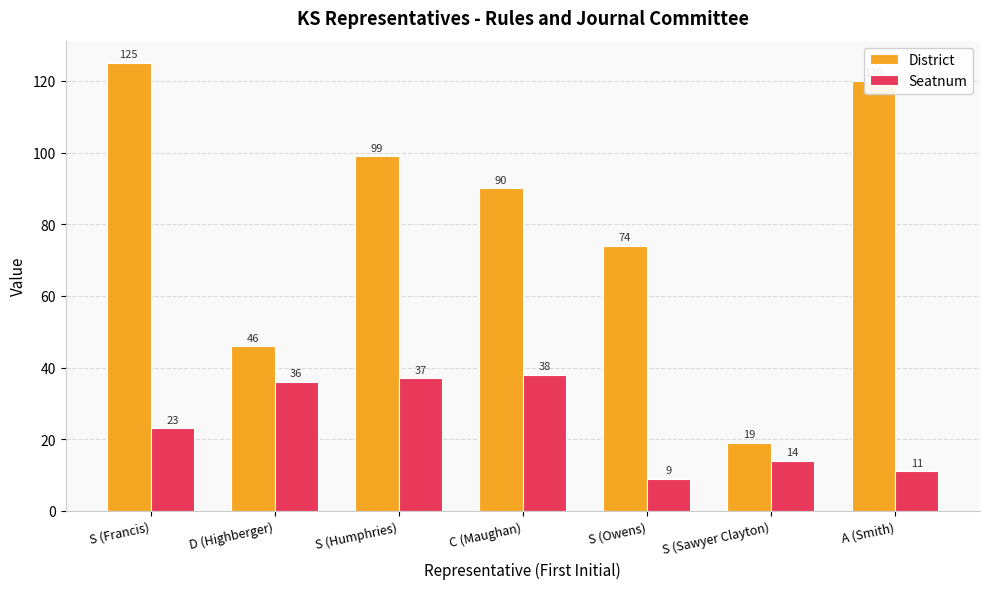

Which series has the largest range (max minus min)?

District